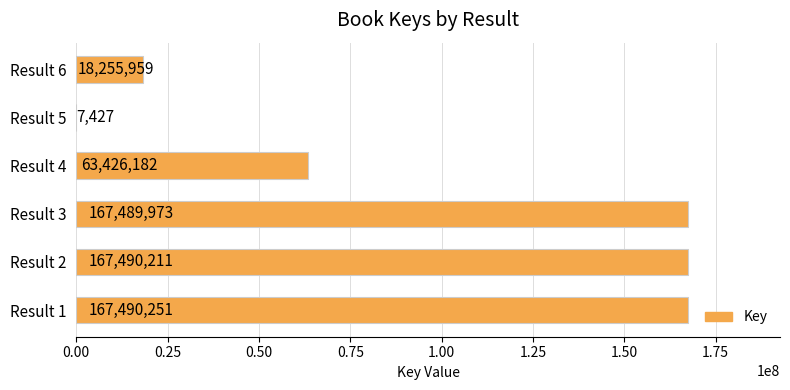

At which label is the value closest to 83748839?

Result 4